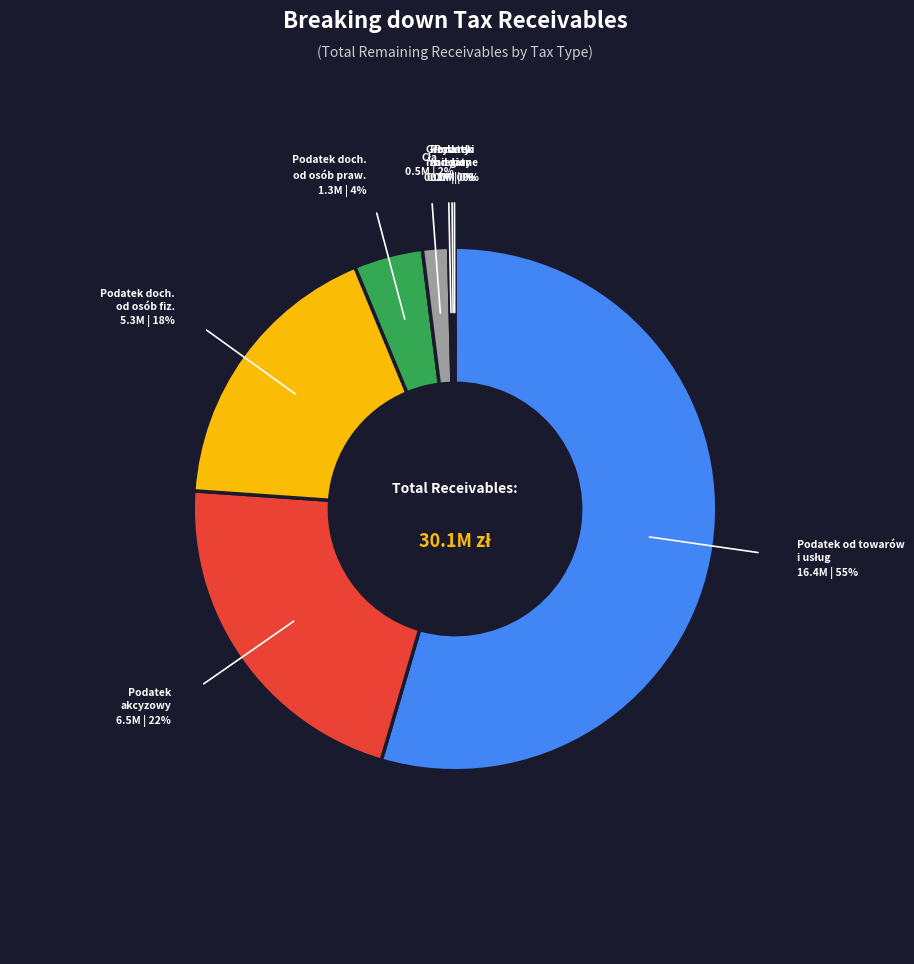

To the nearest percent, what is the average slice percentage?

12%